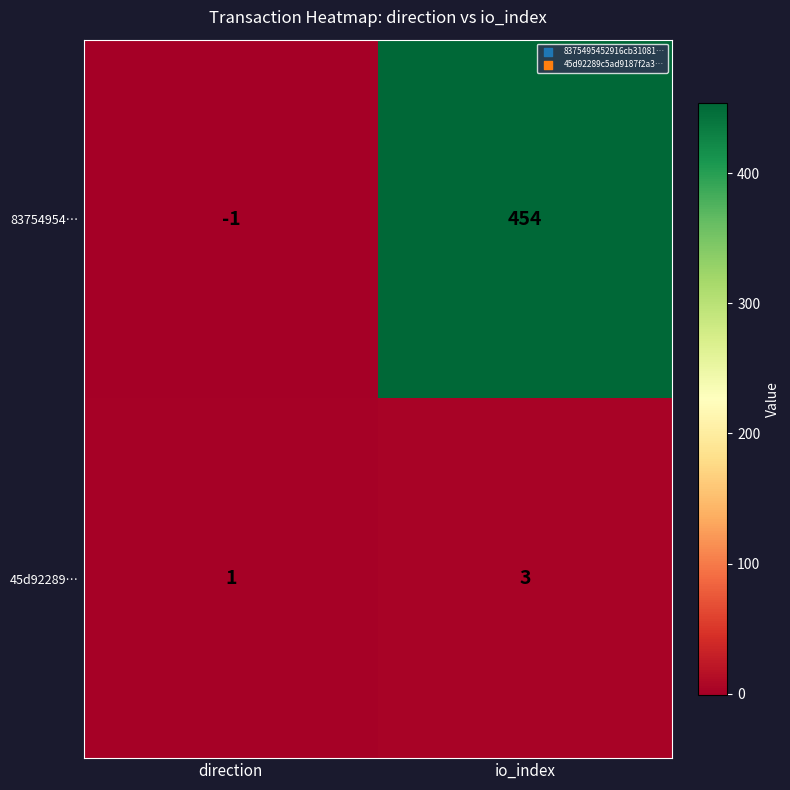

Which series changed the most between direction and io_index?

83754954…